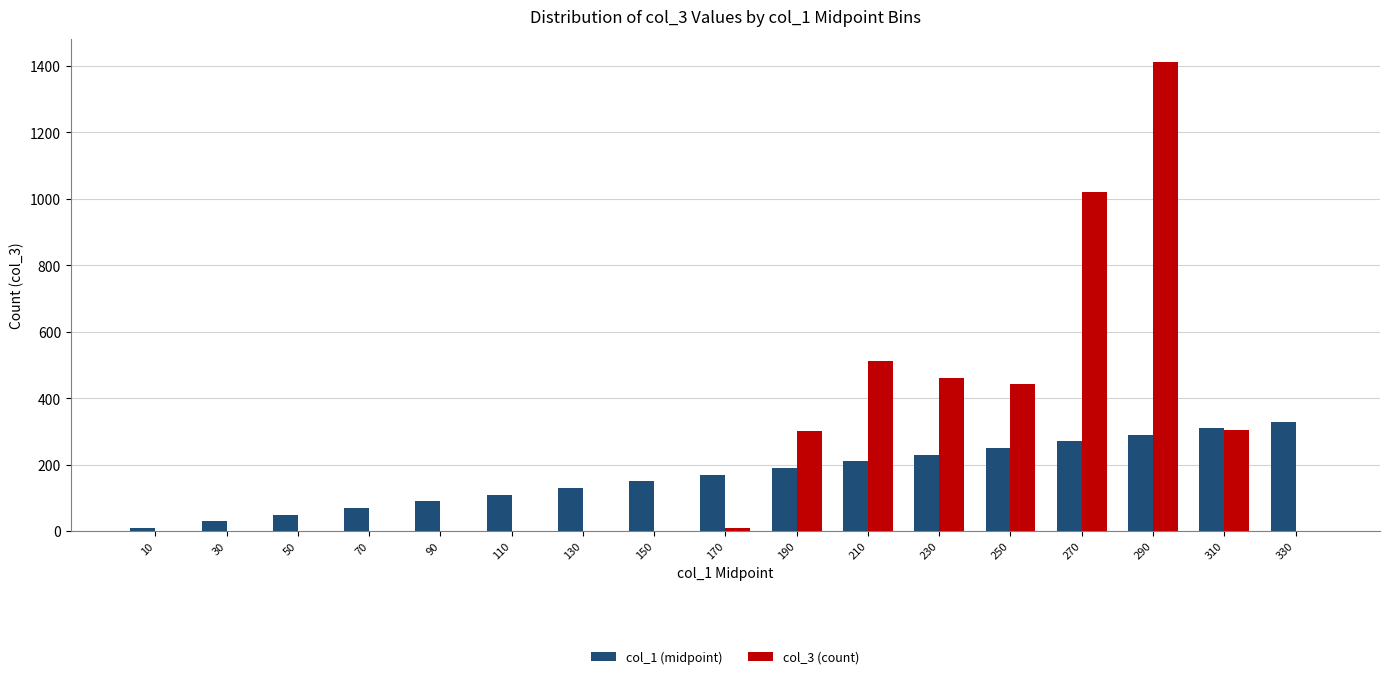

What is the greatest value displayed?

1411